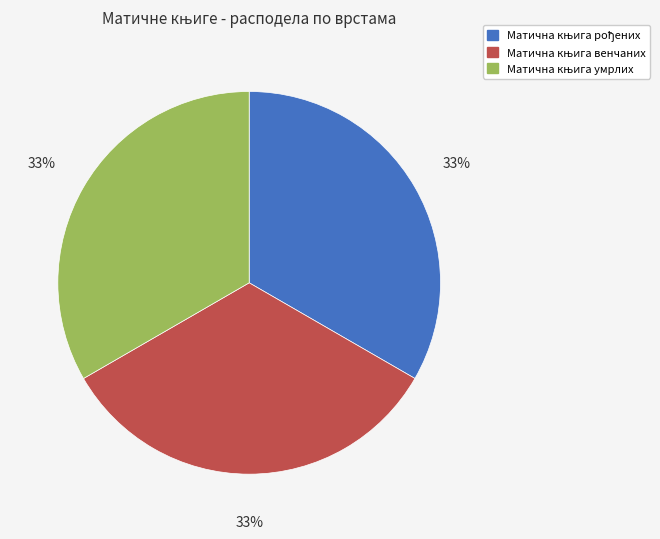

Is there any slice that represents more than half of the pie?

No